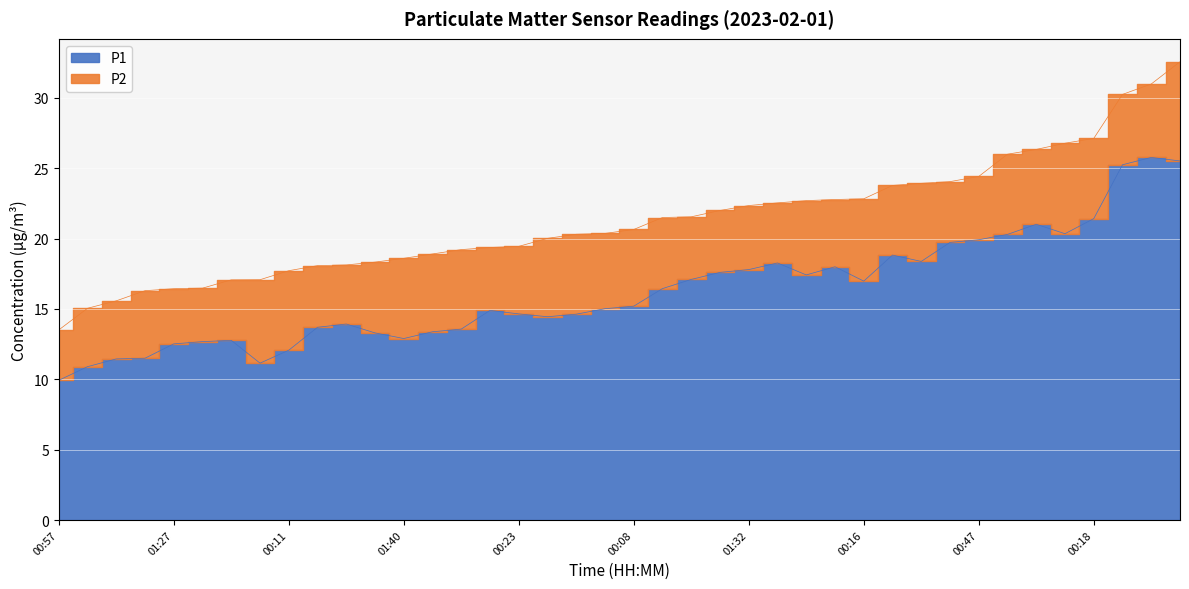

Is it true that P2 equals 7.8 at 00:26?

False